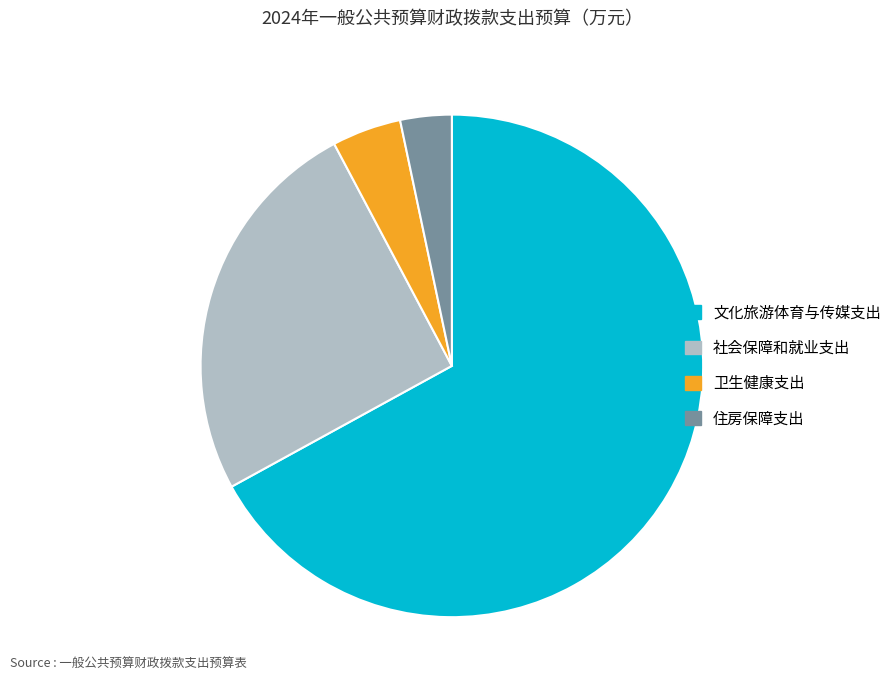

Count the number of slices in the pie.

4